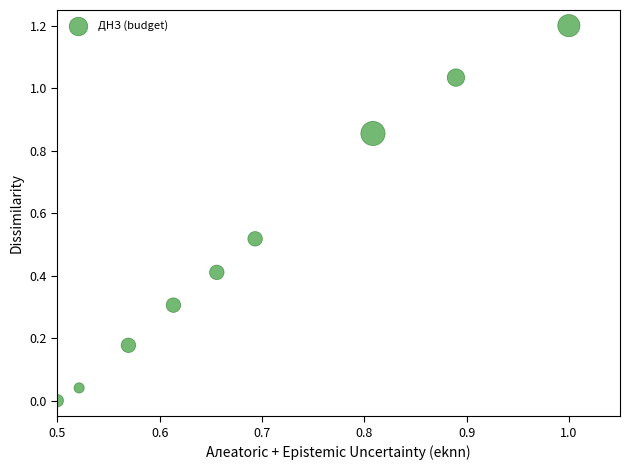

What is the average X value?

0.7